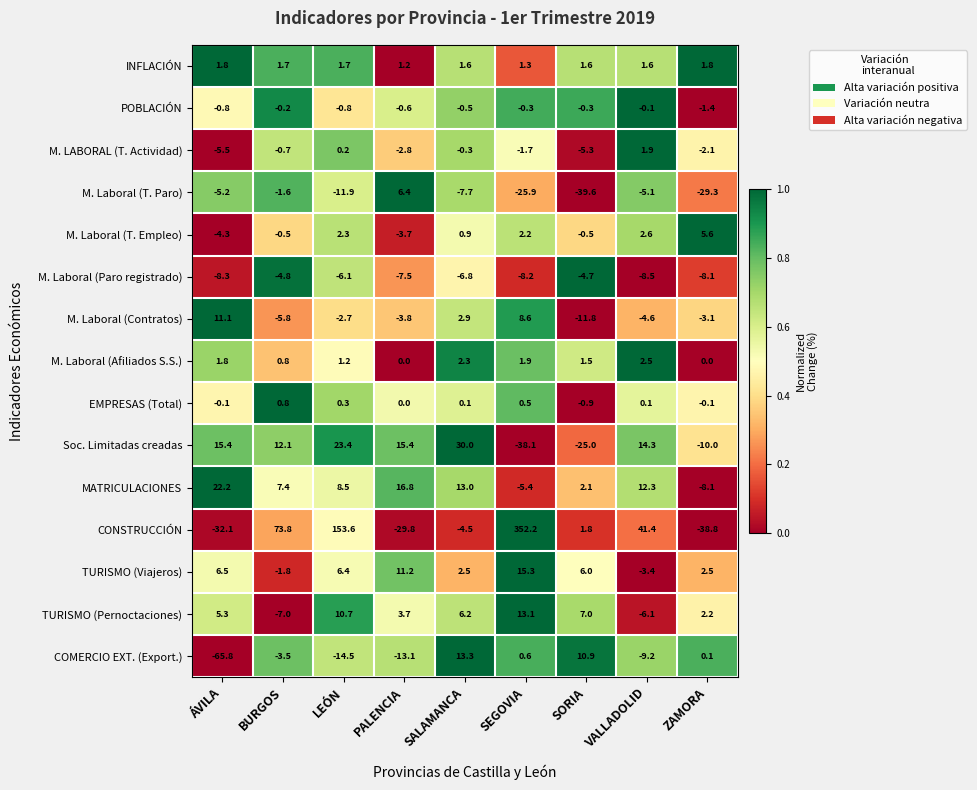

What is the difference between the maximum and minimum values in the M. Laboral (T. Paro) series?

46.0